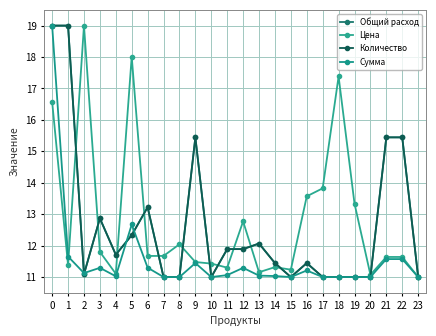

How many categories are shown in the chart?

24